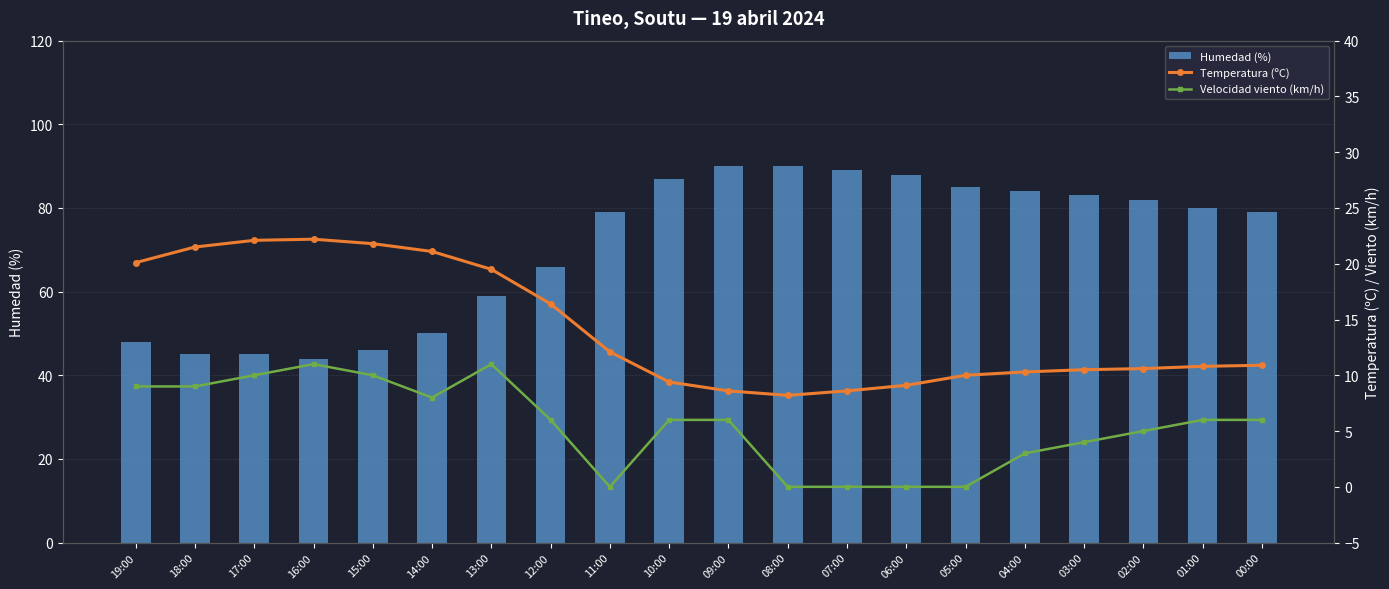

Where is Velocidad viento (km/h) nearest to the value 5?

02:00